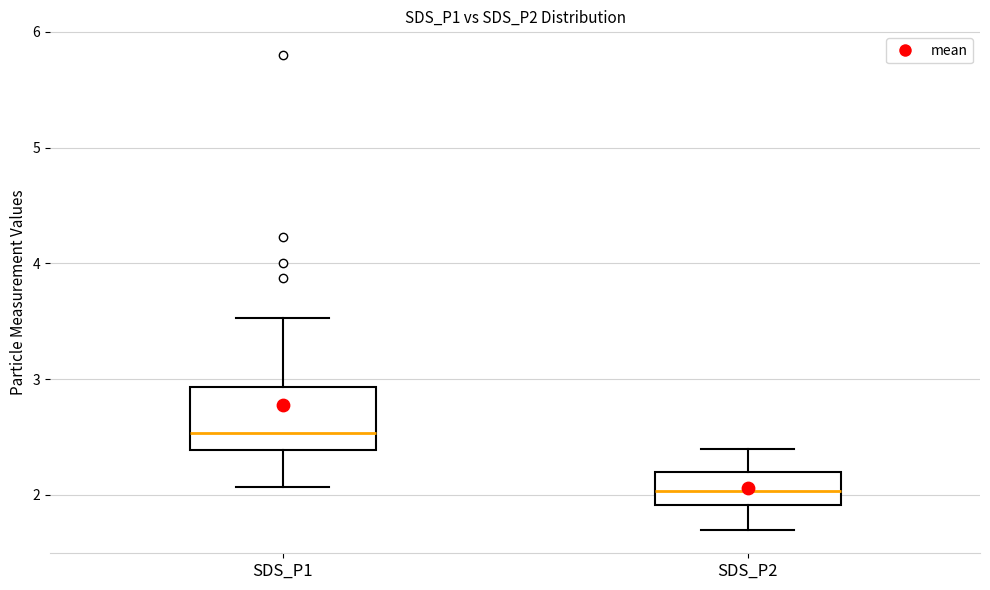

Reading left to right, transcribe this box plot: for each box, give where its median line is, the range the box spans, and where its two whiskers end, as read against the y-axis. The values are not printed on the chart, so give them approximately, as read against the axis.

SDS_P1: median 2.5, box 2.4 to 2.9, whiskers 2.1 to 3.5
SDS_P2: median 2.0, box 1.9 to 2.2, whiskers 1.7 to 2.4